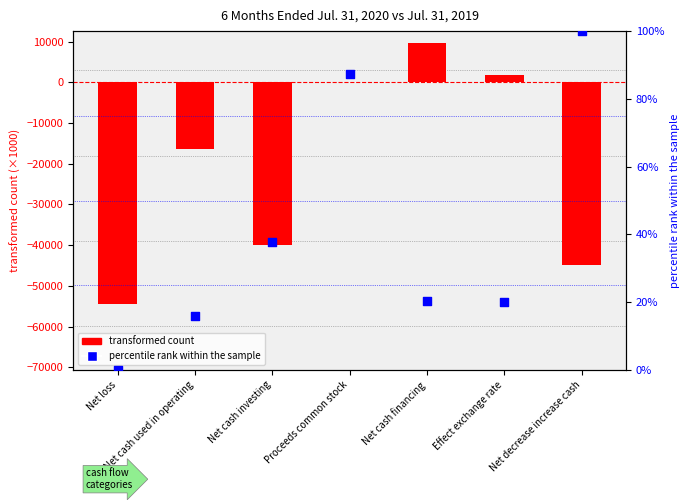

Which series has the largest Y range (max minus min)?

transformed count